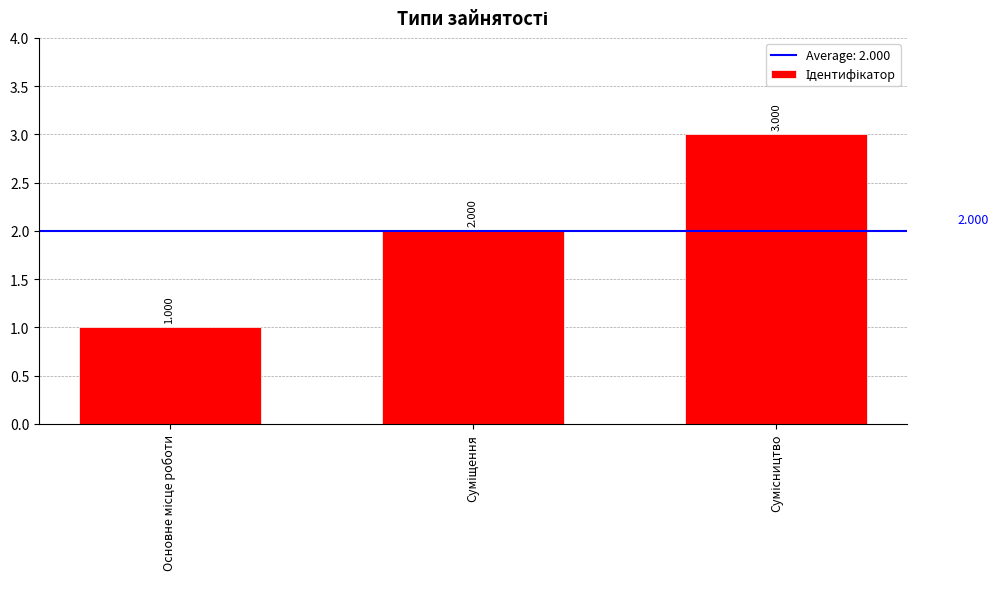

Which category has the lowest value across all series?

Основне місце роботи